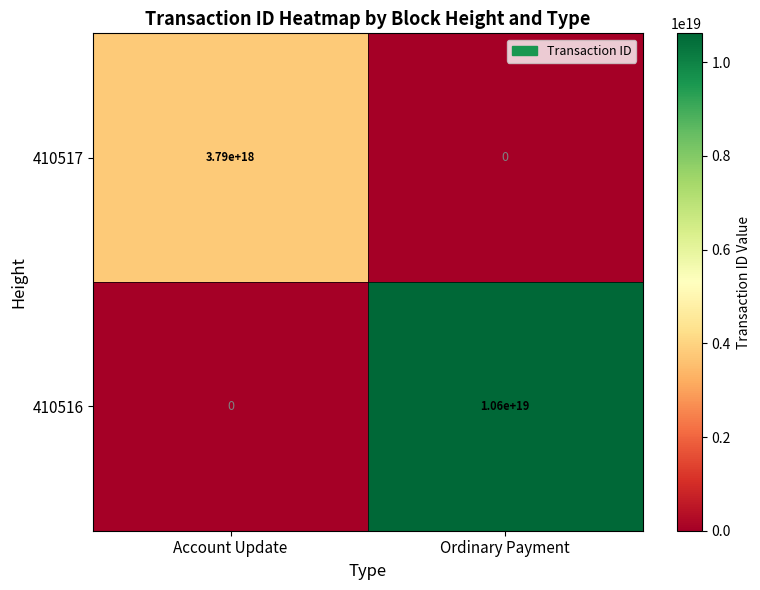

At which label is 410517 closest to 1895000000000000000?

Account Update